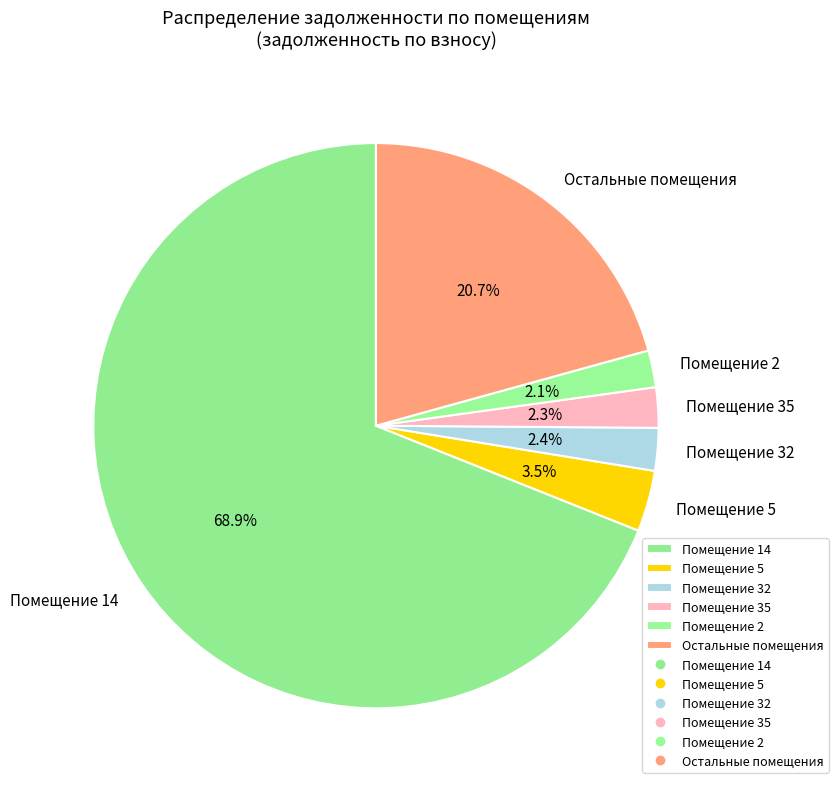

To the nearest percent, what is the average slice percentage?

17%